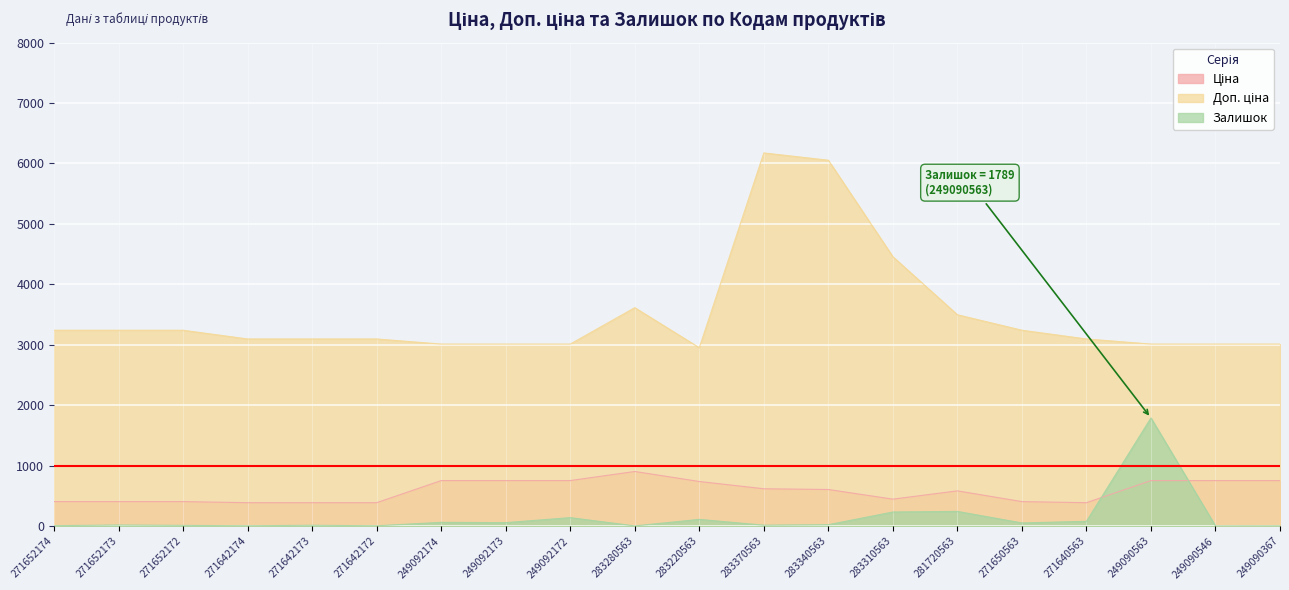

Which series has the largest range (max minus min)?

Доп. ціна